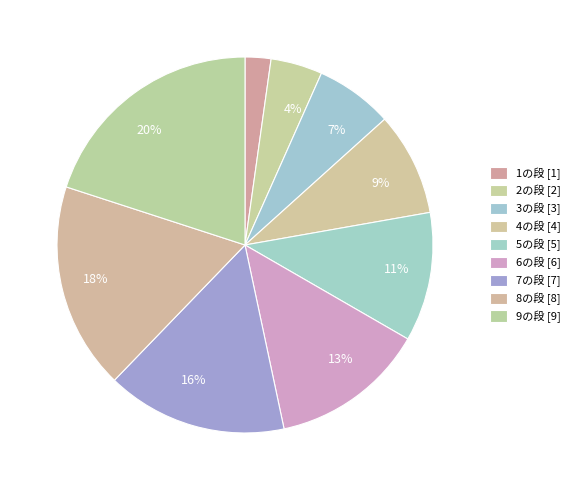

How many slices are in this pie chart?

9